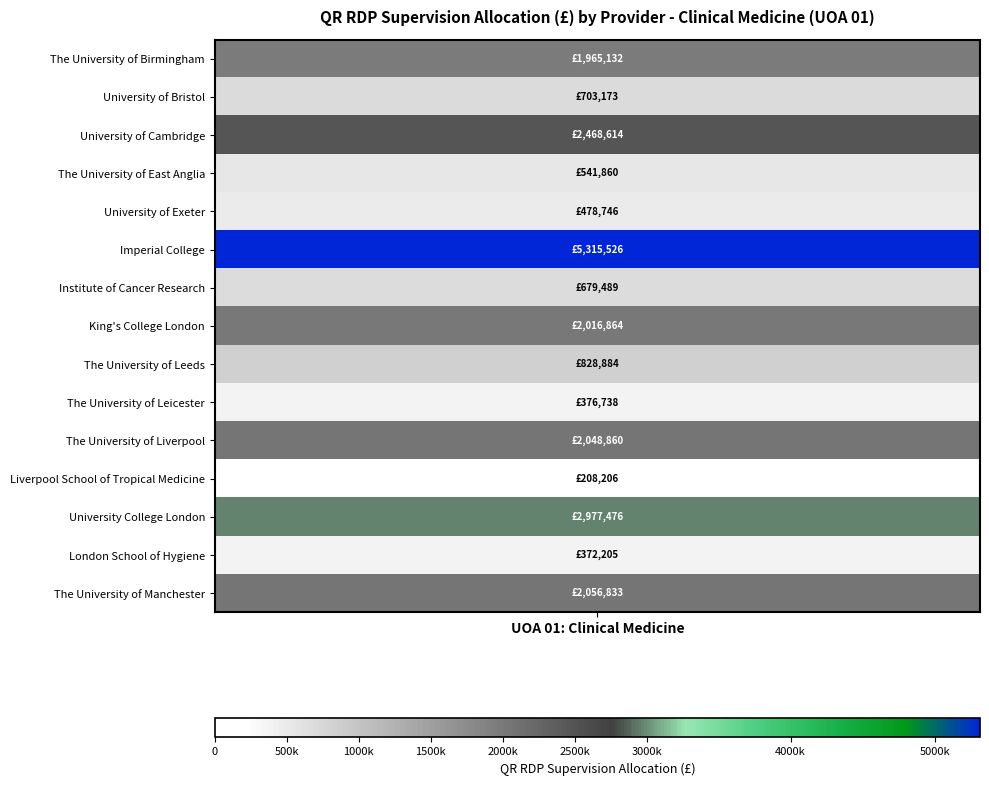

Which series has the largest total across all categories?

Imperial College